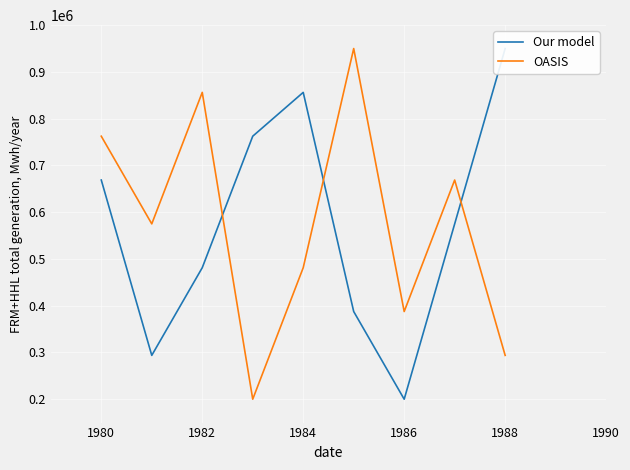

What is the lowest value of the OASIS series?

200000